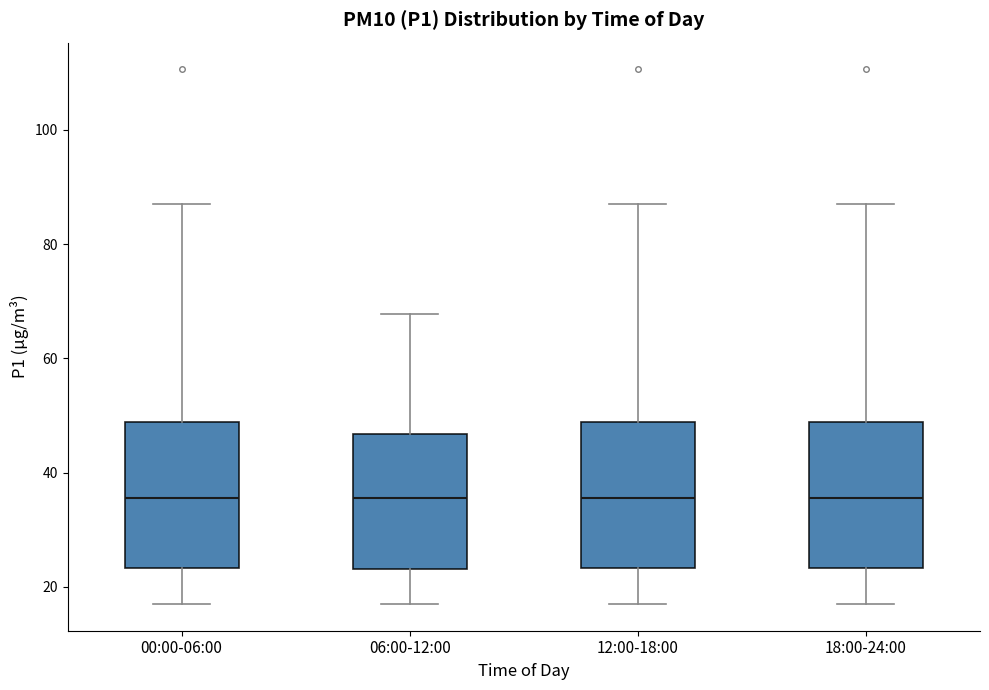

Where does the lower whisker of the box for 18:00-24:00 end on the y-axis? The values are not printed on the chart, so give them approximately, as read against the axis.

18